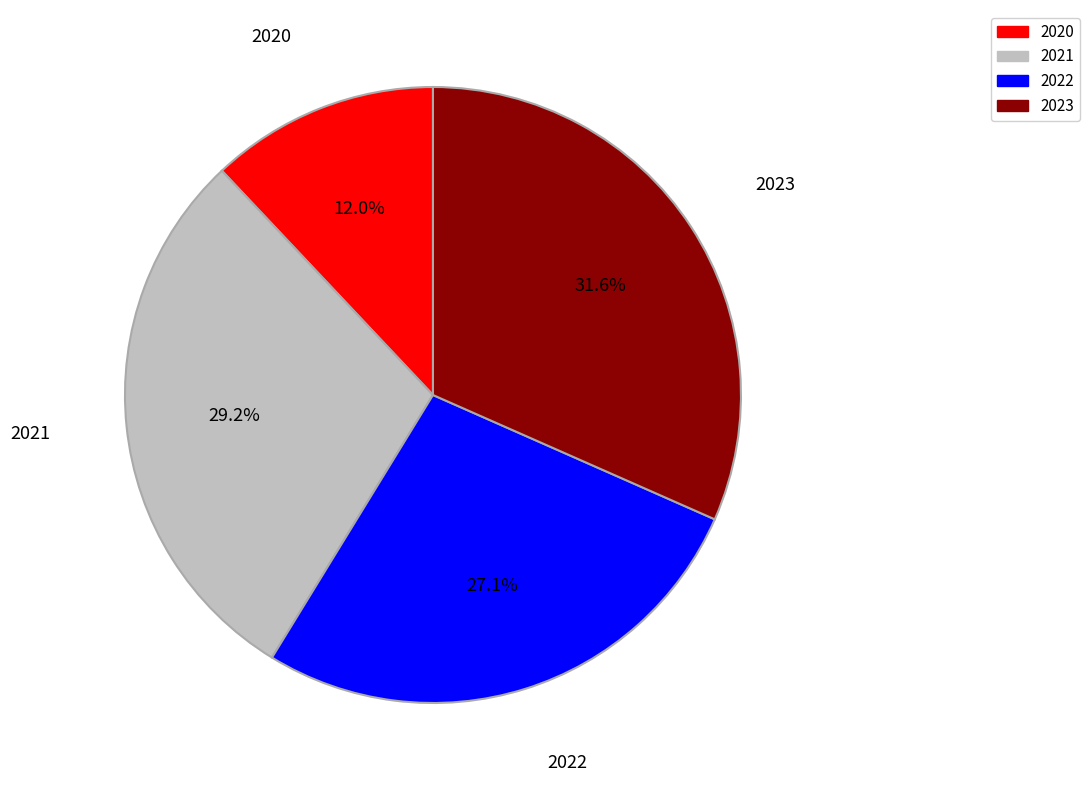

The 2022 slice represents 14% of the pie. True or false?

False